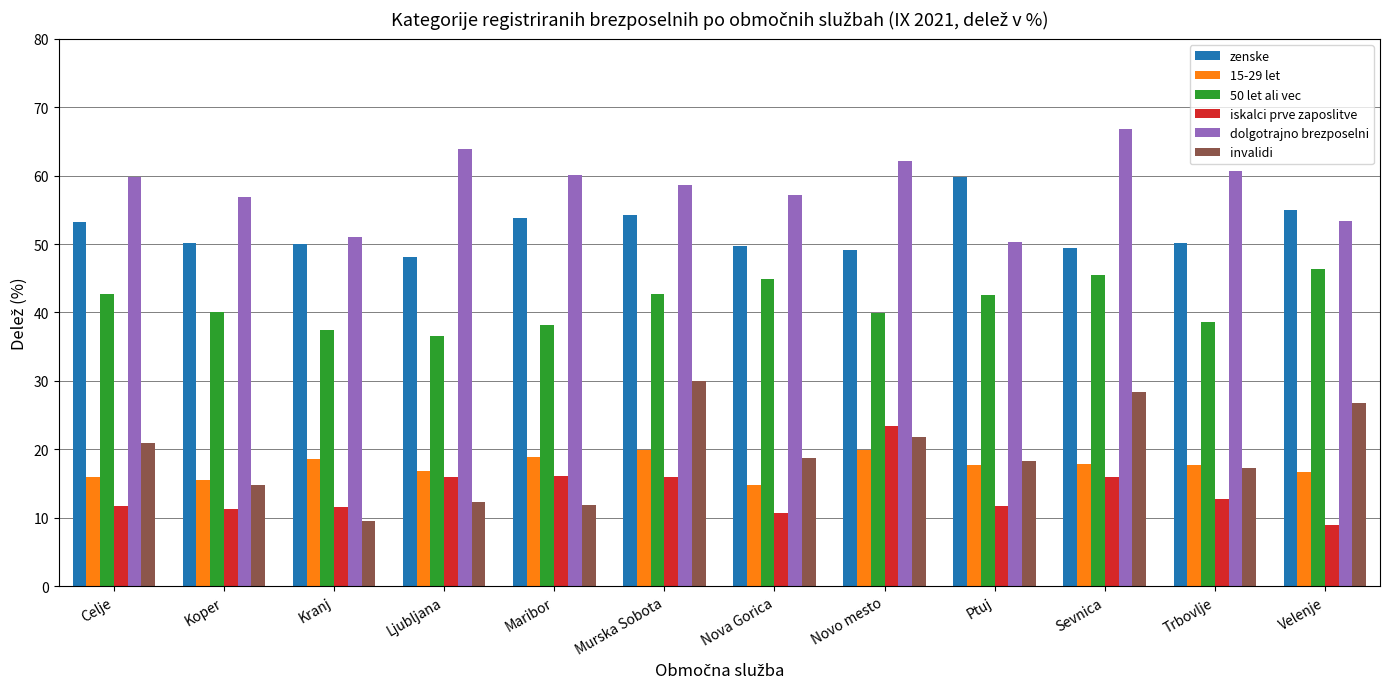

What is the label of the 8th bar from the left?

Novo mesto